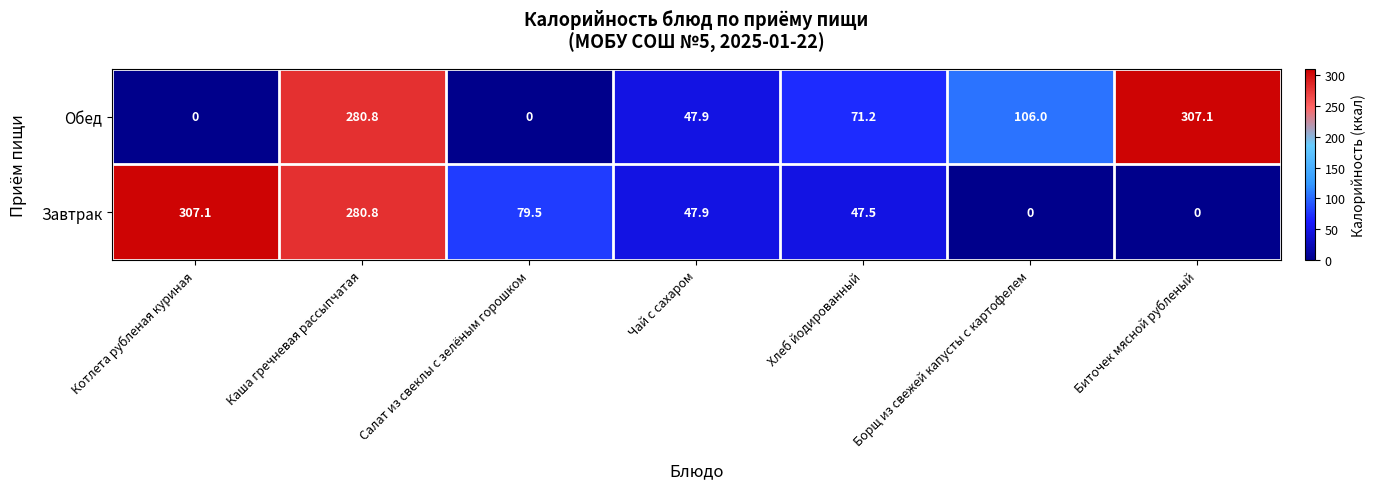

At which label does Обед first exceed 71?

Каша гречневая рассыпчатая